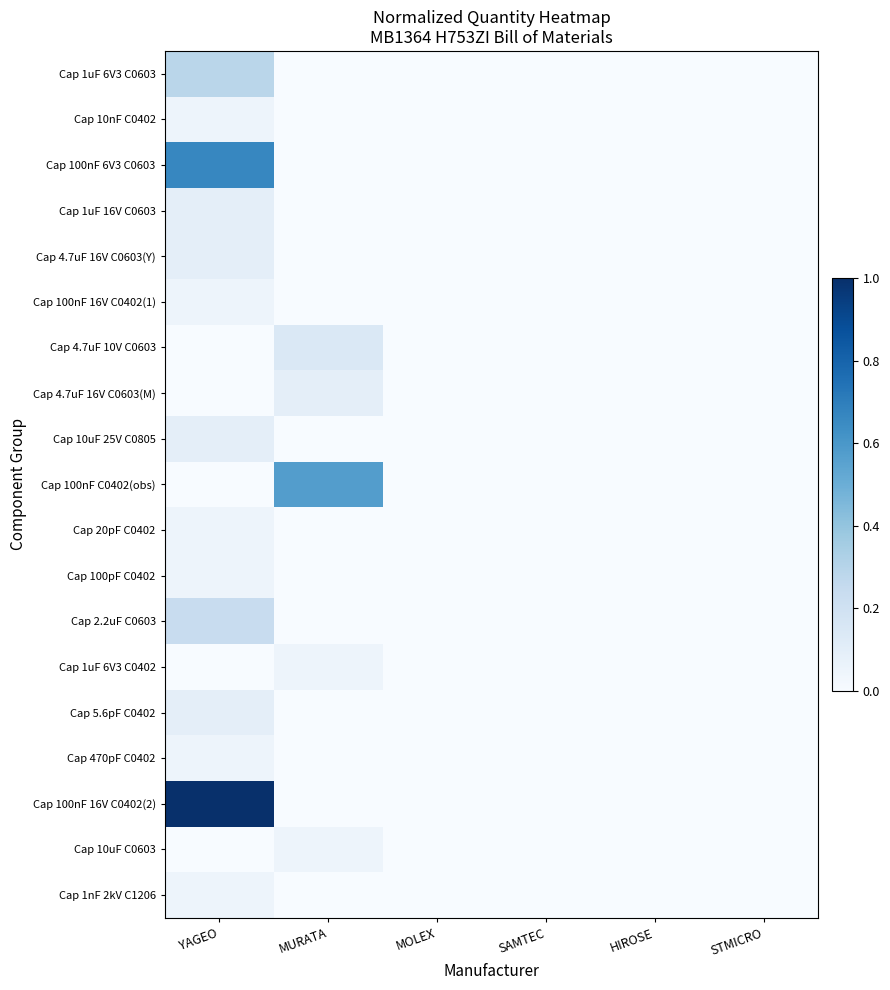

At which category is the sum across all series the highest?

YAGEO